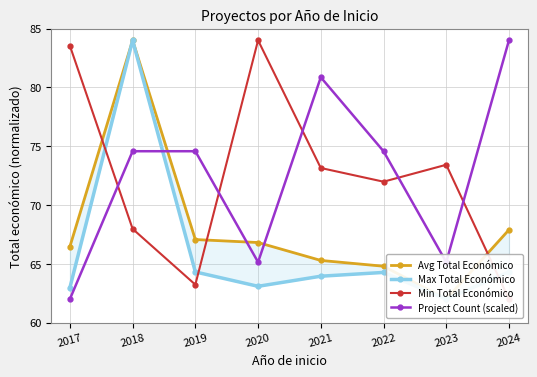

What is the average value of the Min Total Económico series?

72.4